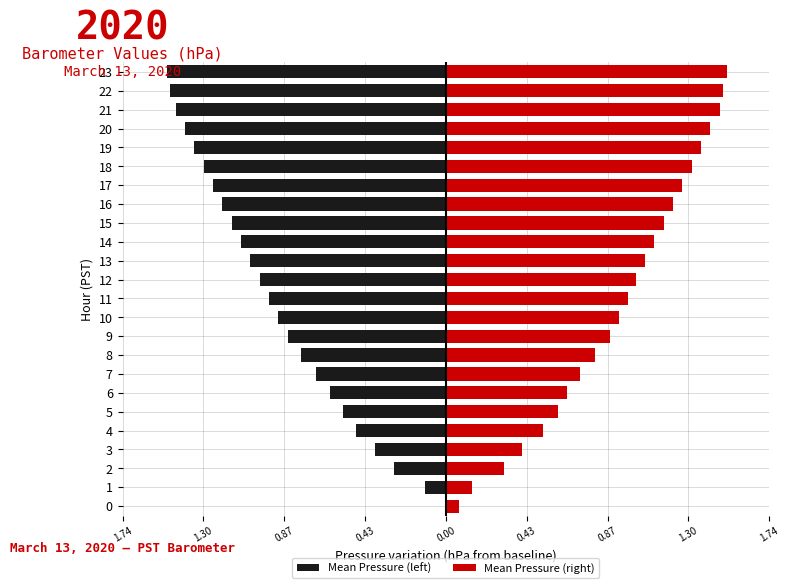

What is the average value of the Mean Pressure (left) series?

-0.9